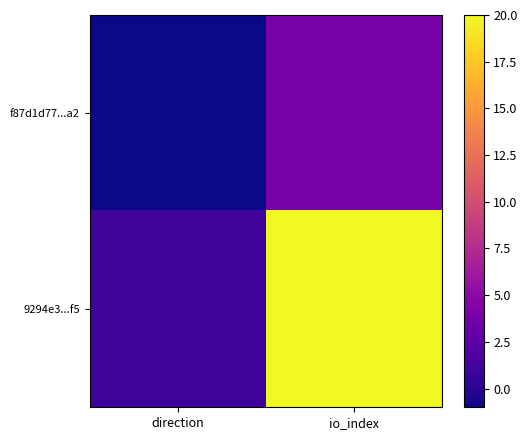

At io_index, list the series in order from largest to smallest.

9294e3...f5, f87d1d77...a2